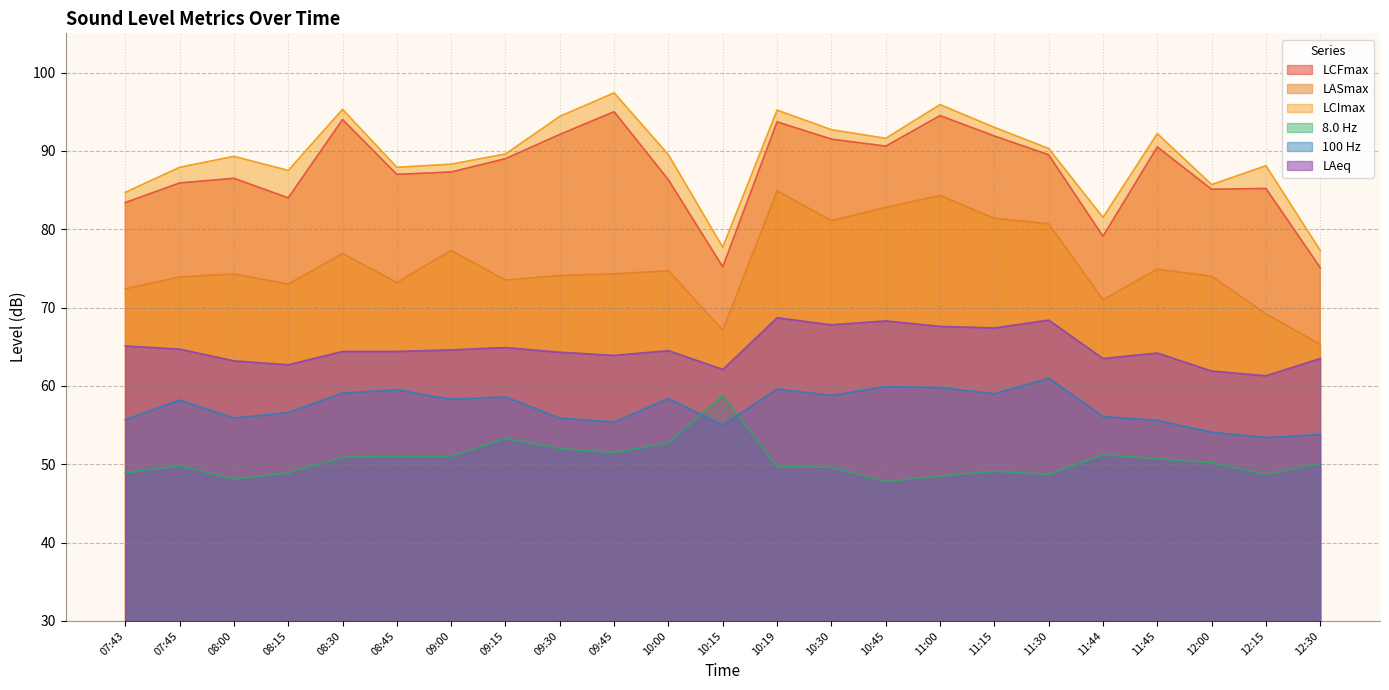

Which label corresponds to the largest value in the chart?

09:45